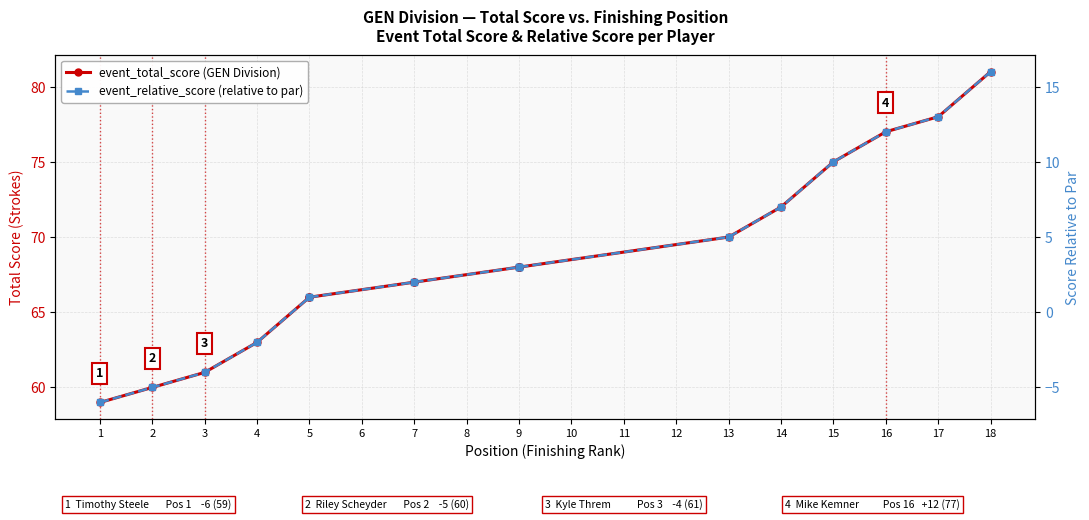

True or false: event_relative_score (relative to par) has more than 0 points higher than both neighbors.

False